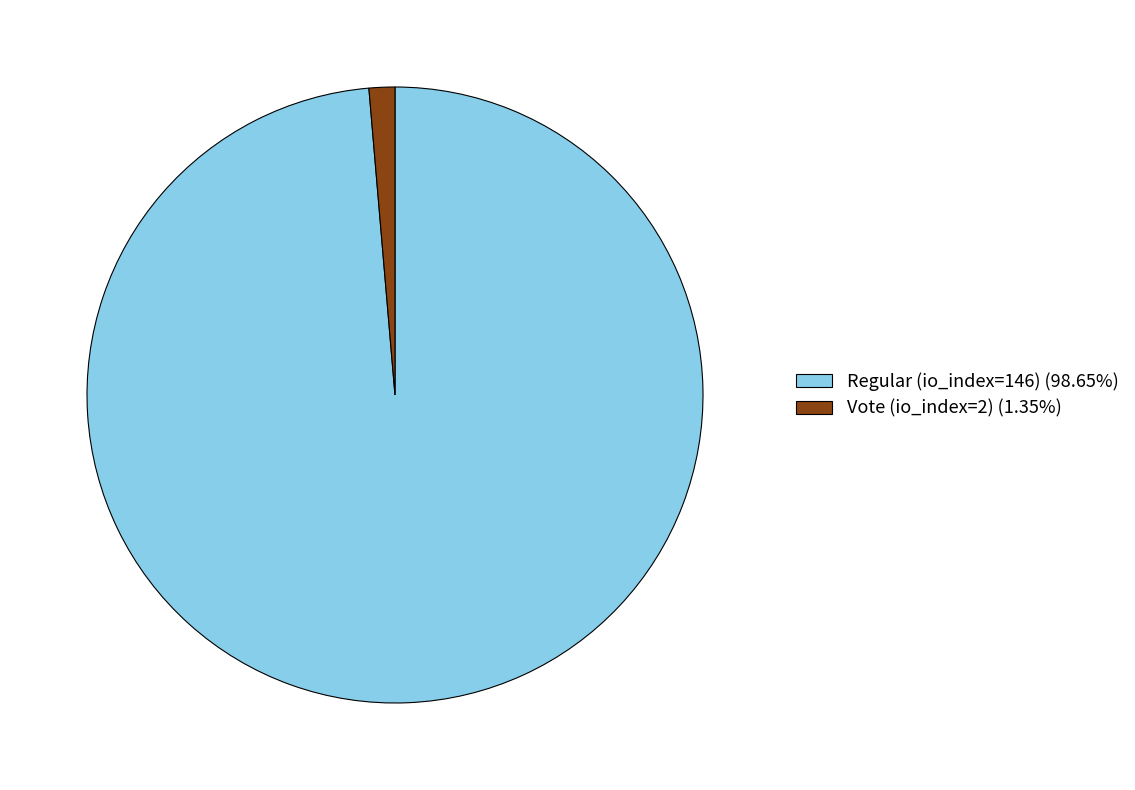

True or false: Regular (io_index=146) accounts for 99% of the total.

True